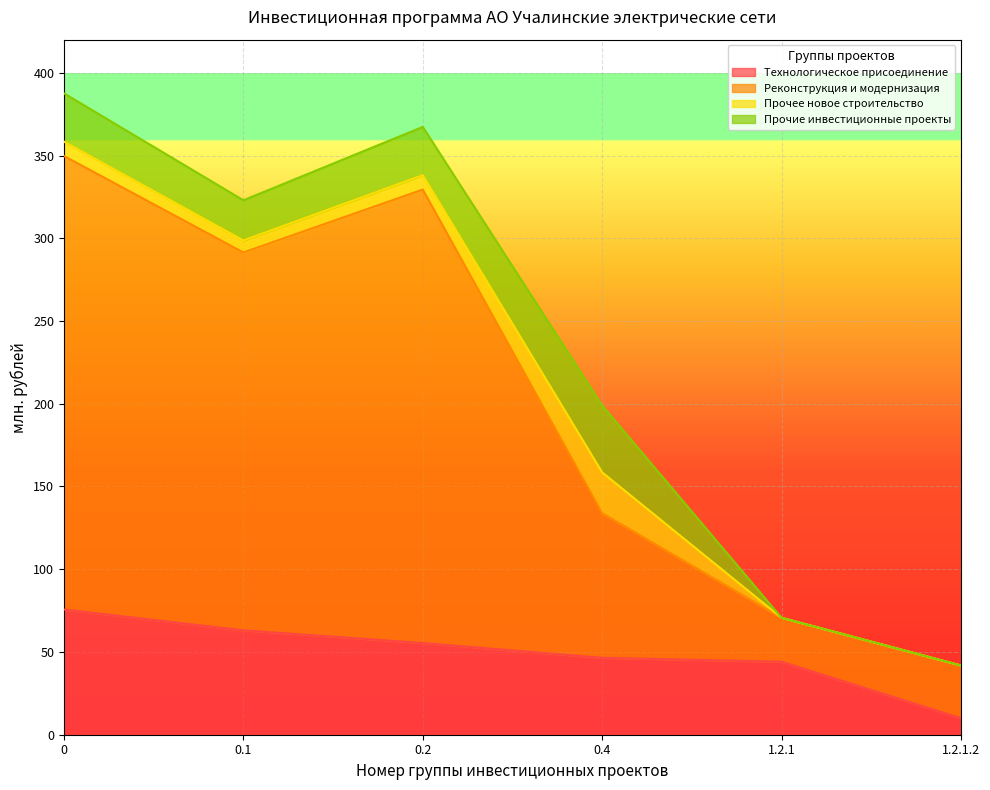

Which has a higher value, 0.2 or 1.2.1.2?

0.2